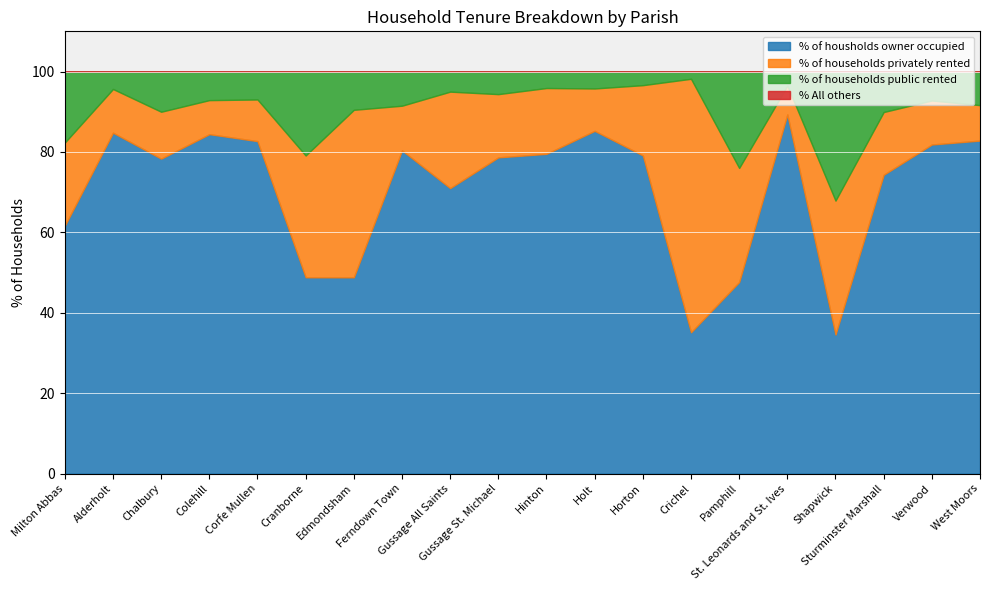

At how many categories does at least one series exceed 21?

20